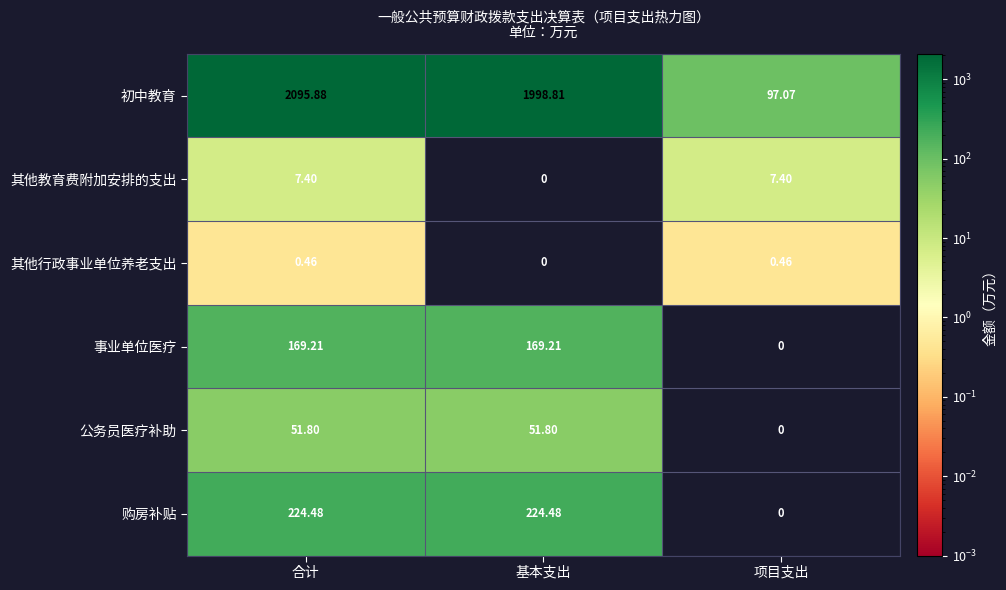

At which category does the chart reach its peak across all series?

合计